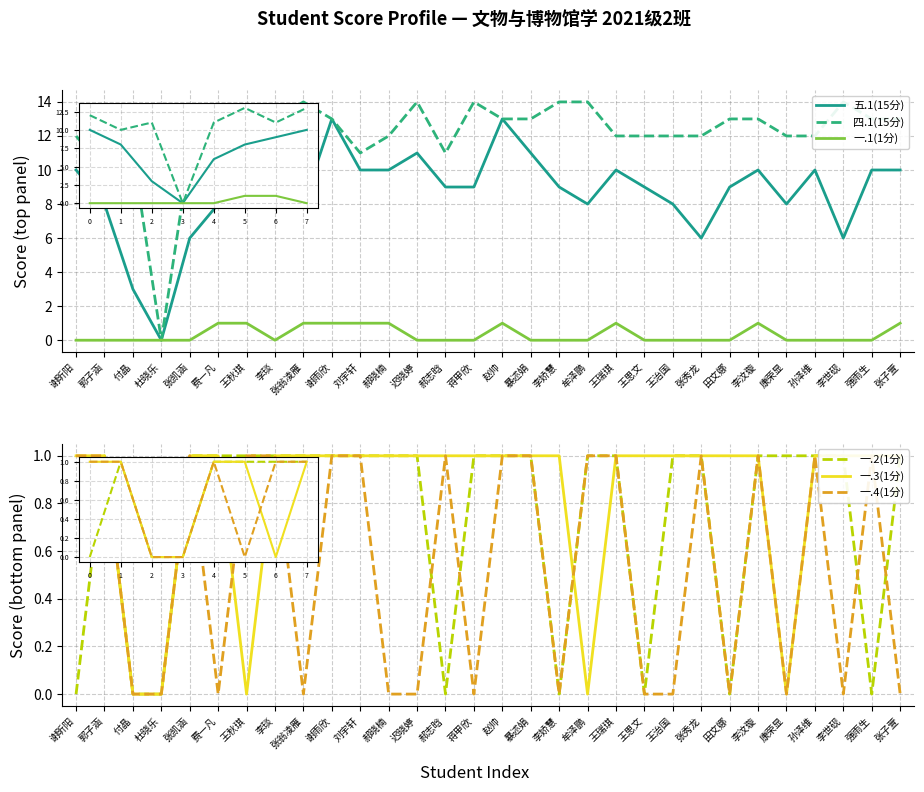

What is the value of the 一.2(1分) point at the 23rd from the left?

1